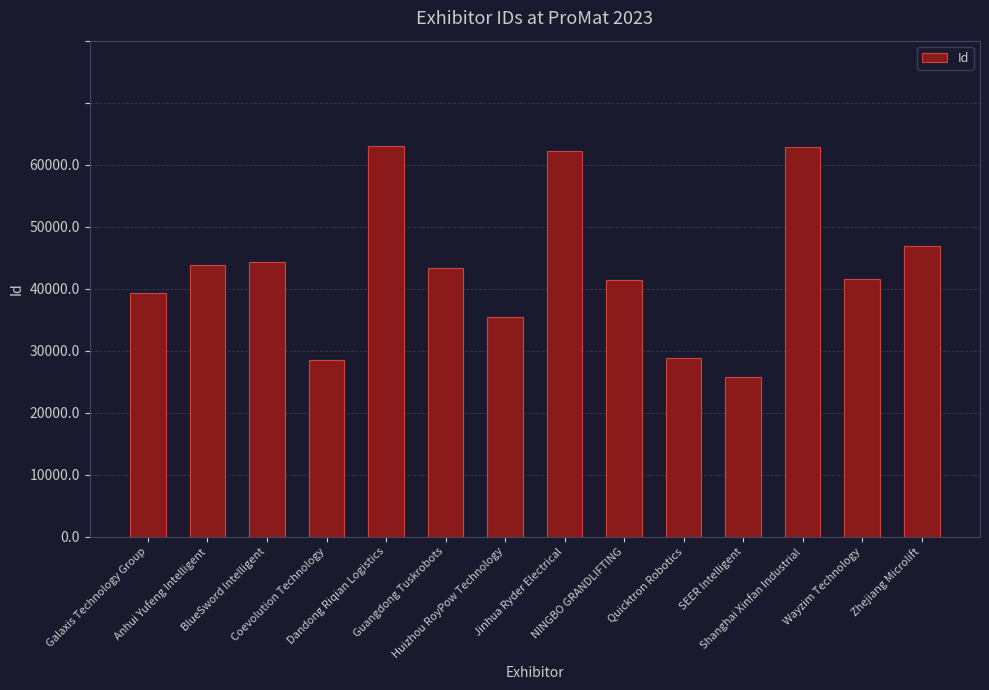

What position from the right is Anhui Yufeng Intelligent?

13